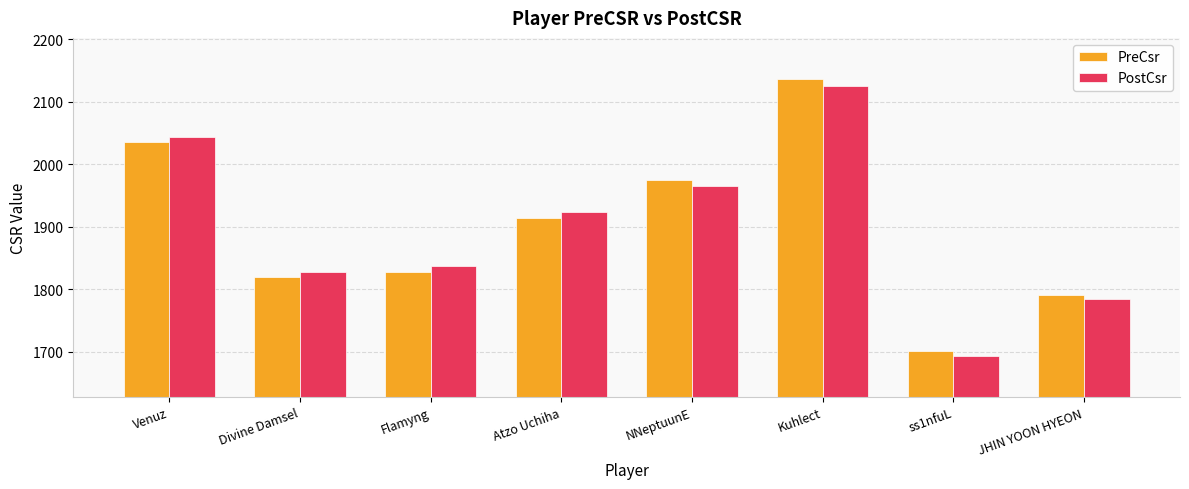

Which series changed the most between Divine Damsel and JHIN YOON HYEON?

PostCsr